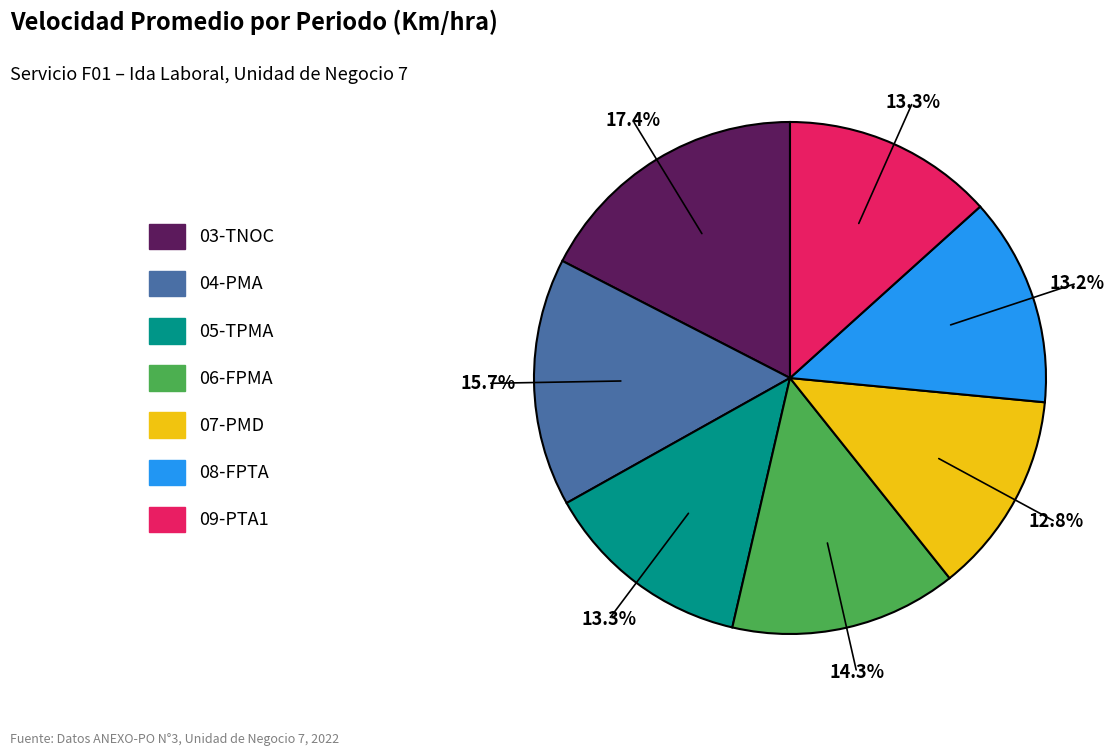

What percentage is the 04-PMA slice, to the nearest percent?

16%